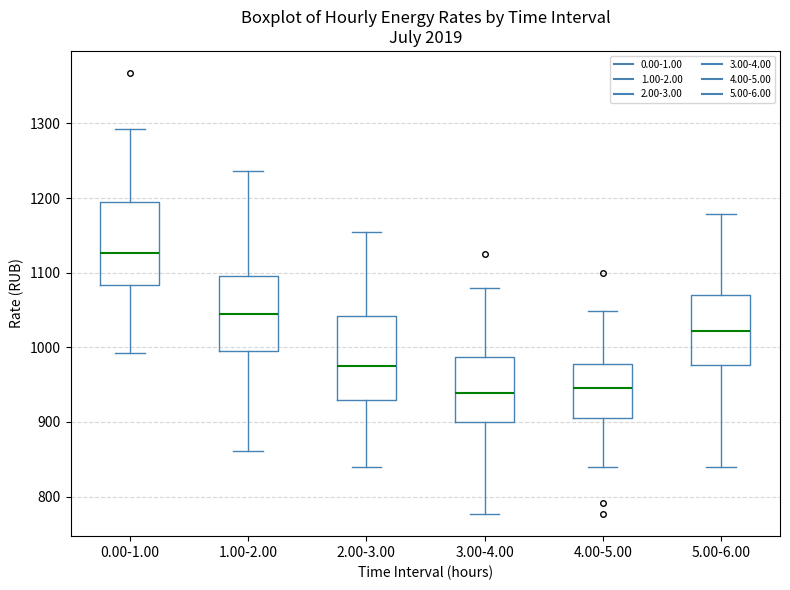

Reading left to right, transcribe this box plot: for each box, give where its median line is, the range the box spans, and where its two whiskers end, as read against the y-axis. The values are not printed on the chart, so give them approximately, as read against the axis.

0.00-1.00: median 1130, box 1080 to 1200, whiskers 990 to 1290
1.00-2.00: median 1050, box 1000 to 1100, whiskers 860 to 1240
2.00-3.00: median 970, box 930 to 1040, whiskers 840 to 1150
3.00-4.00: median 940, box 900 to 990, whiskers 780 to 1080
4.00-5.00: median 950, box 900 to 980, whiskers 840 to 1050
5.00-6.00: median 1020, box 980 to 1070, whiskers 840 to 1180